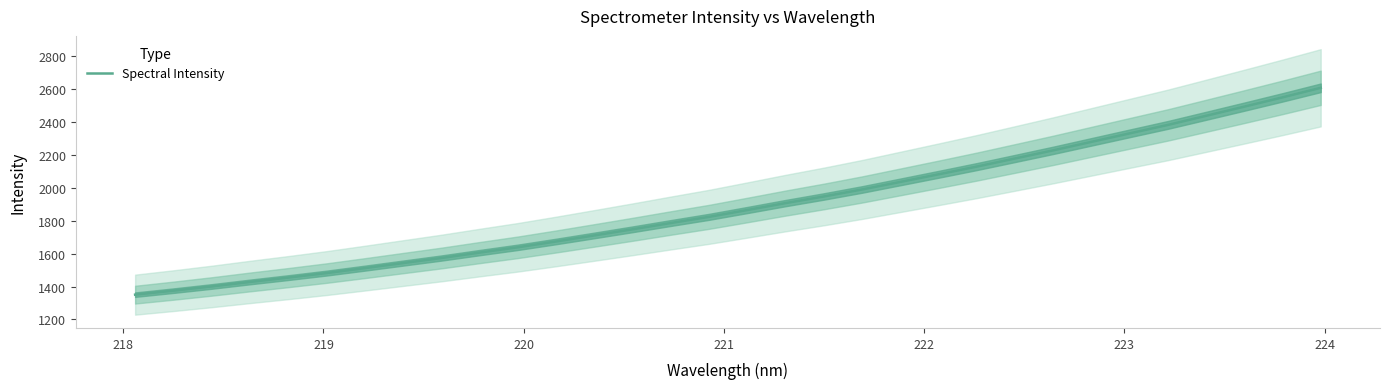

The value at 222 is 2236.7. True or false?

False